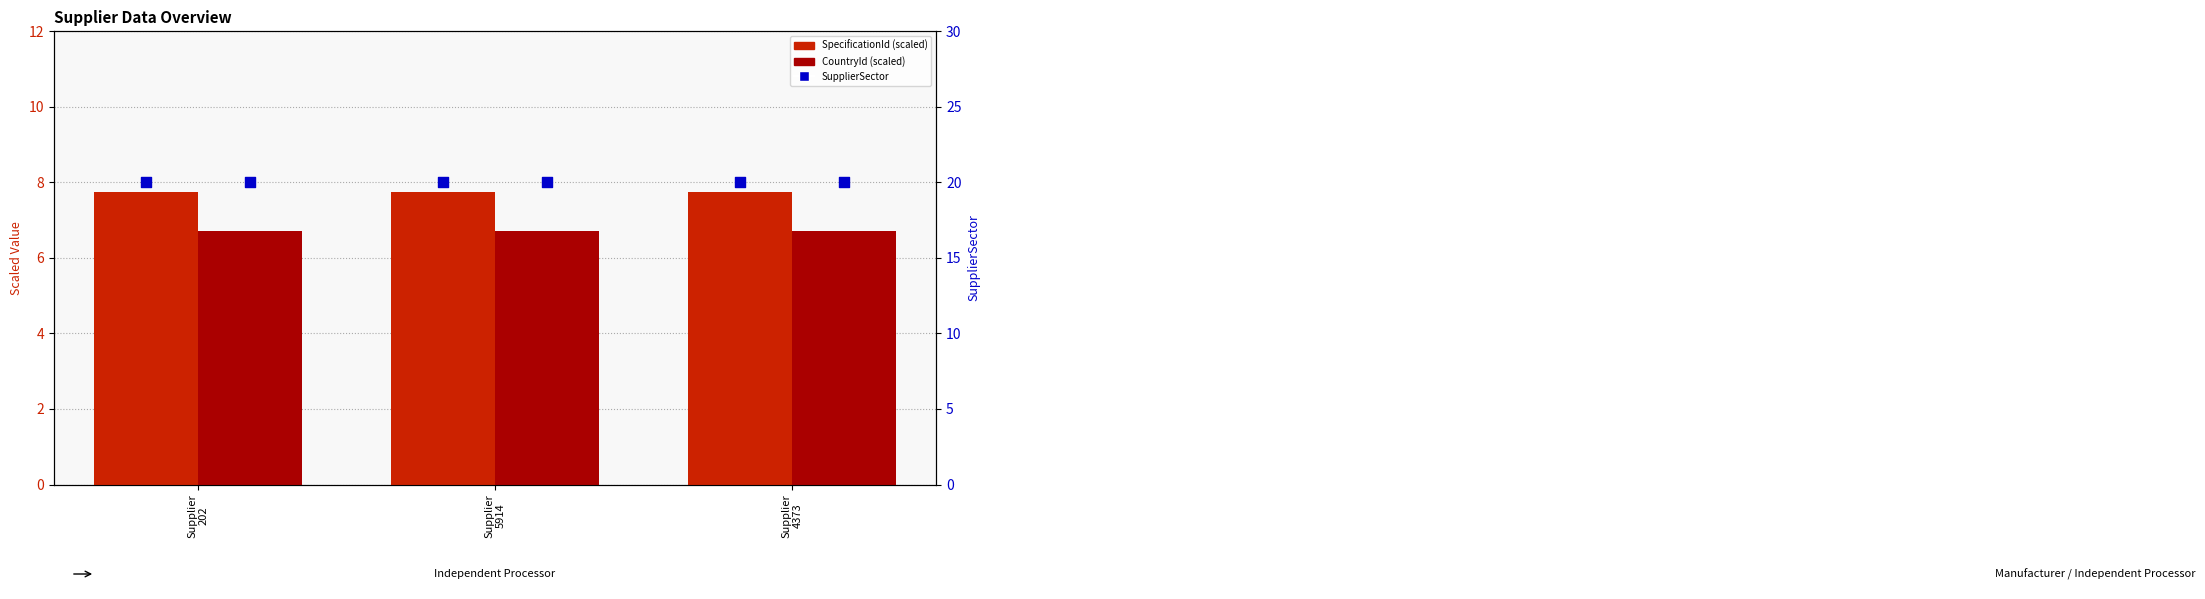

What are all the series names shown in the legend?

SpecificationId (scaled), CountryId (scaled), SupplierSector